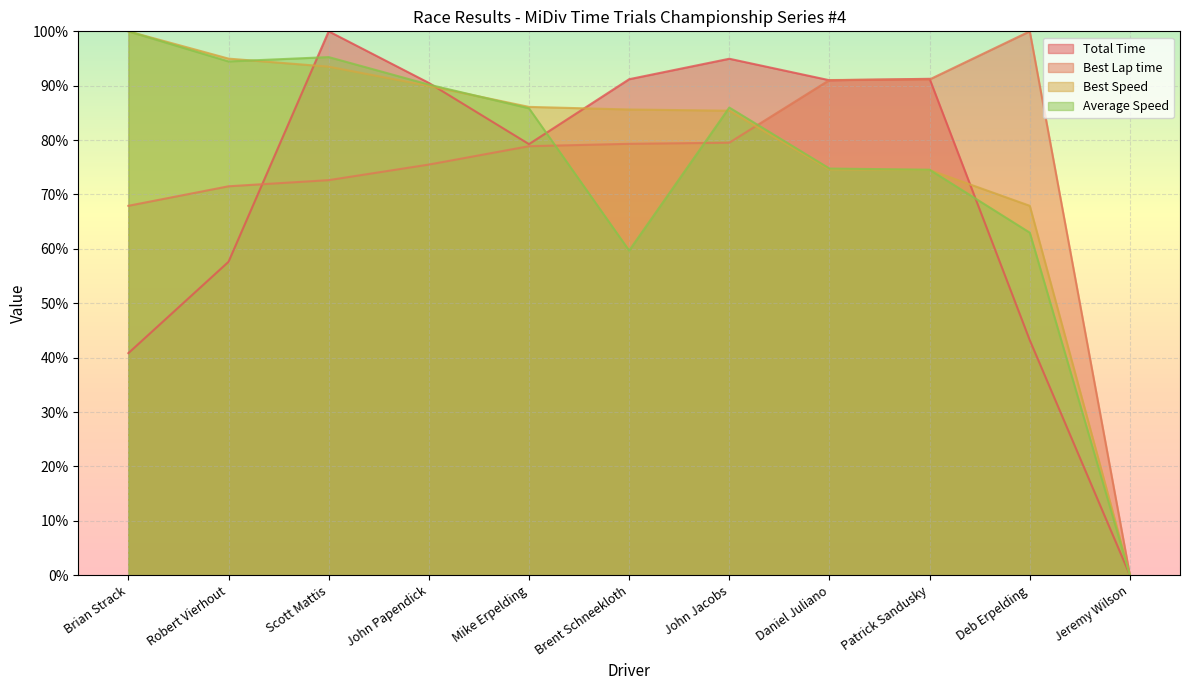

Is the value of Total Time at Patrick Sandusky greater than the value of Best Lap time at Robert Vierhout?

Yes